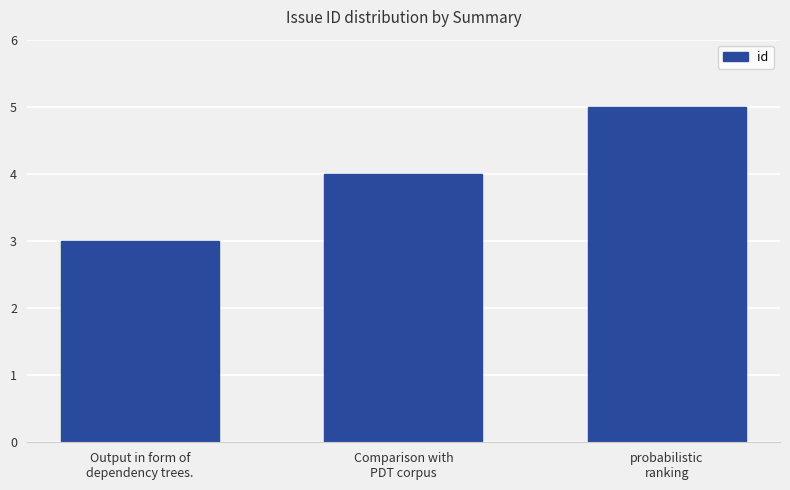

The value at probabilistic
ranking is 5. True or false?

True